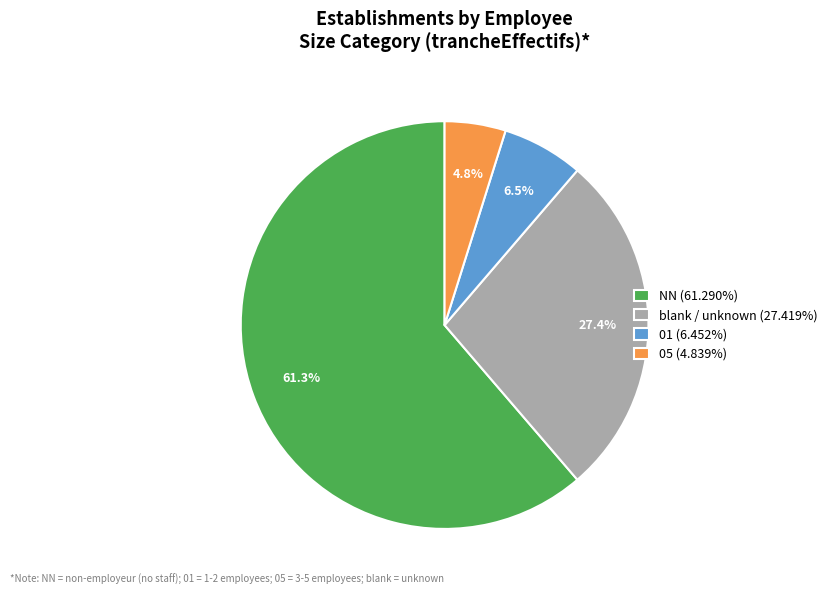

What percentage do NN (61.290%) and blank / unknown (27.419%) together represent?

88.7%